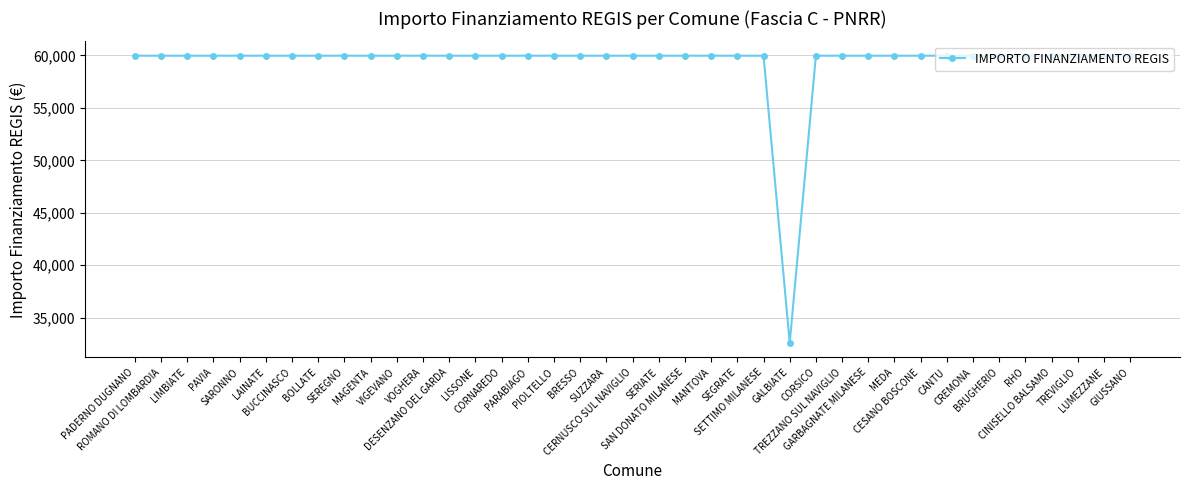

What is the difference between the maximum and minimum values?

27377